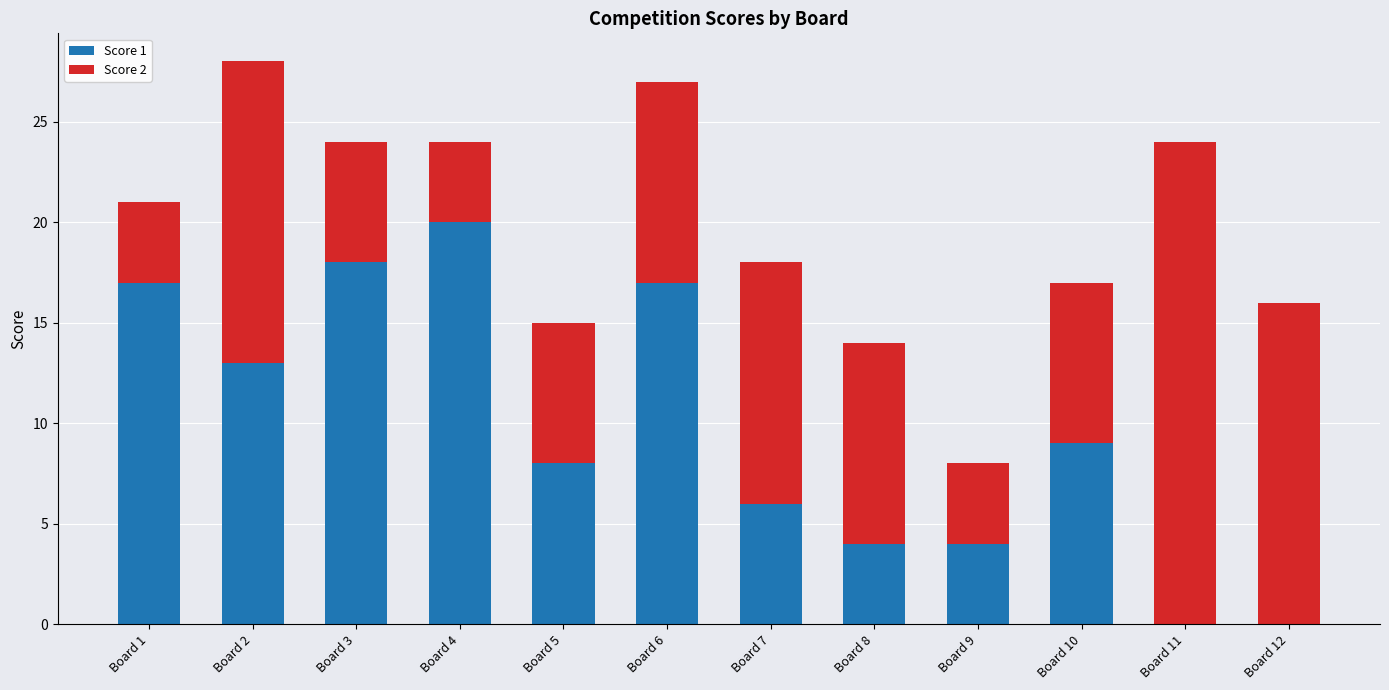

Are the bars horizontal?

No